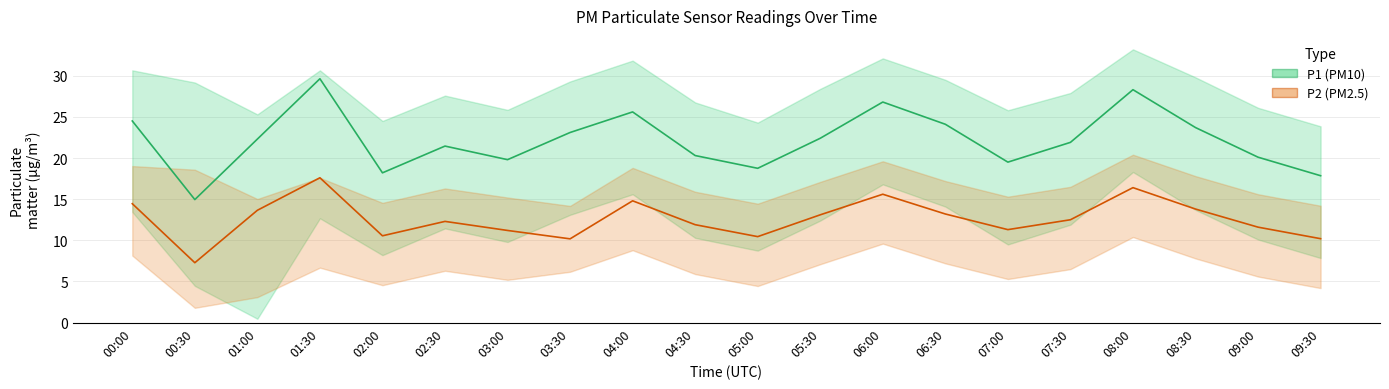

True or false: P2 (PM2.5) and P1 (PM10) cross at least once.

False